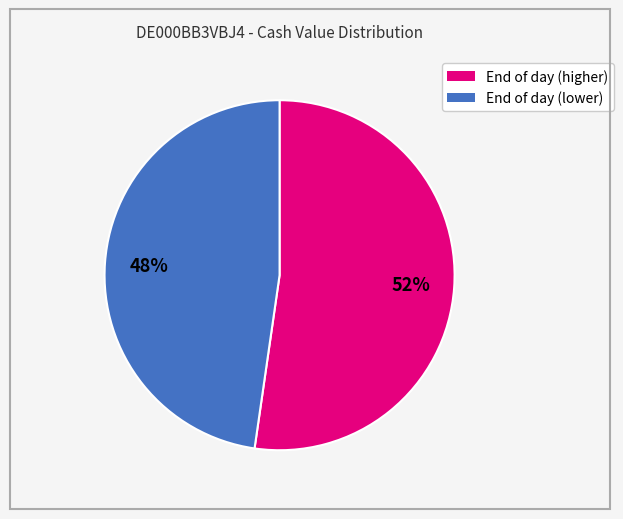

To the nearest percent, what is the average slice percentage?

50%